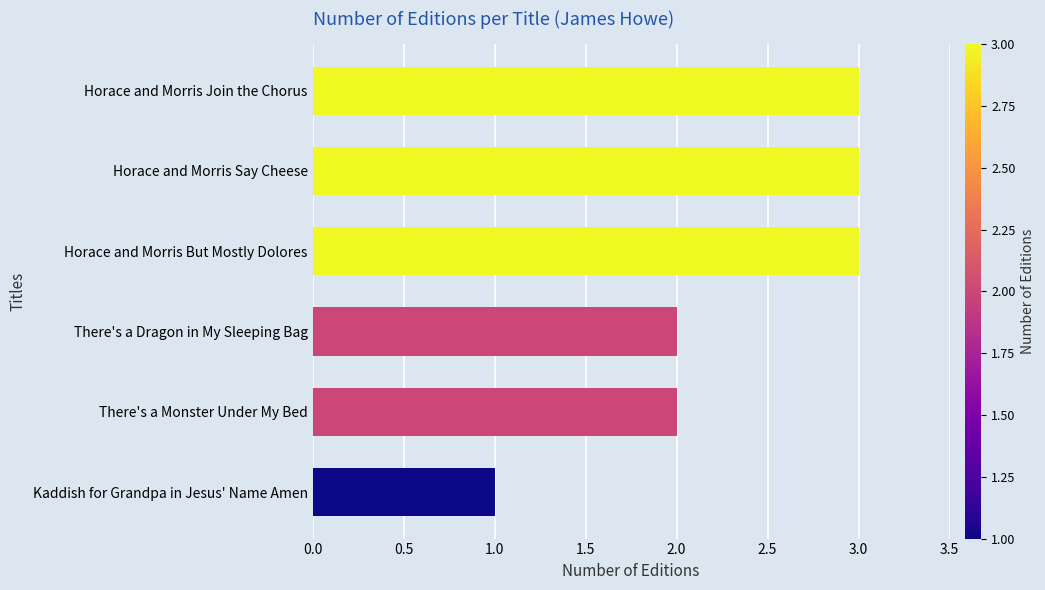

Between Kaddish for Grandpa in Jesus' Name Amen and Horace and Morris But Mostly Dolores, which is larger?

Horace and Morris But Mostly Dolores